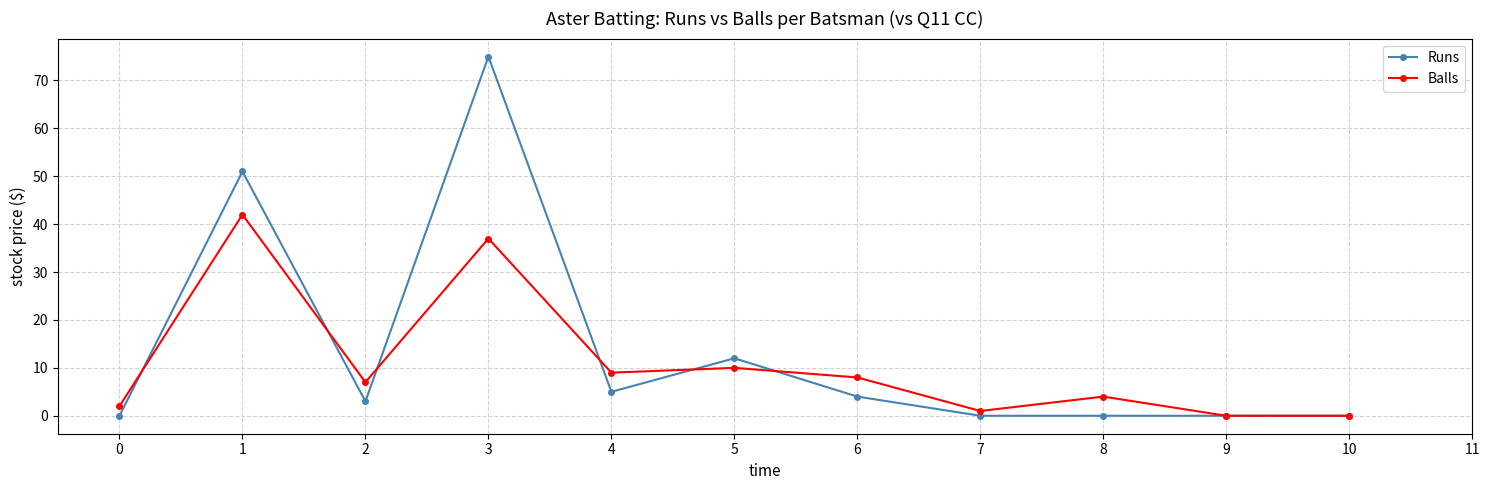

Between 3 and 6, which series saw the biggest shift?

Runs